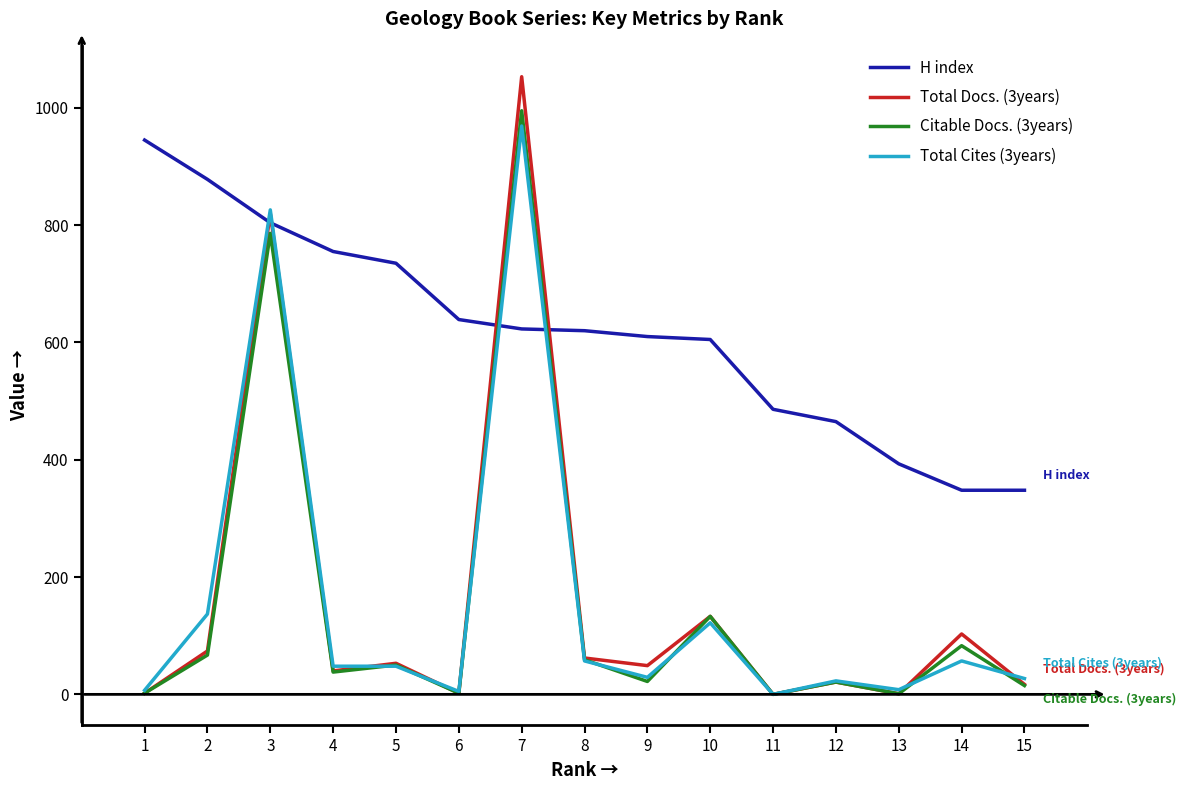

What is the spread (max minus min) of values at 6?

637